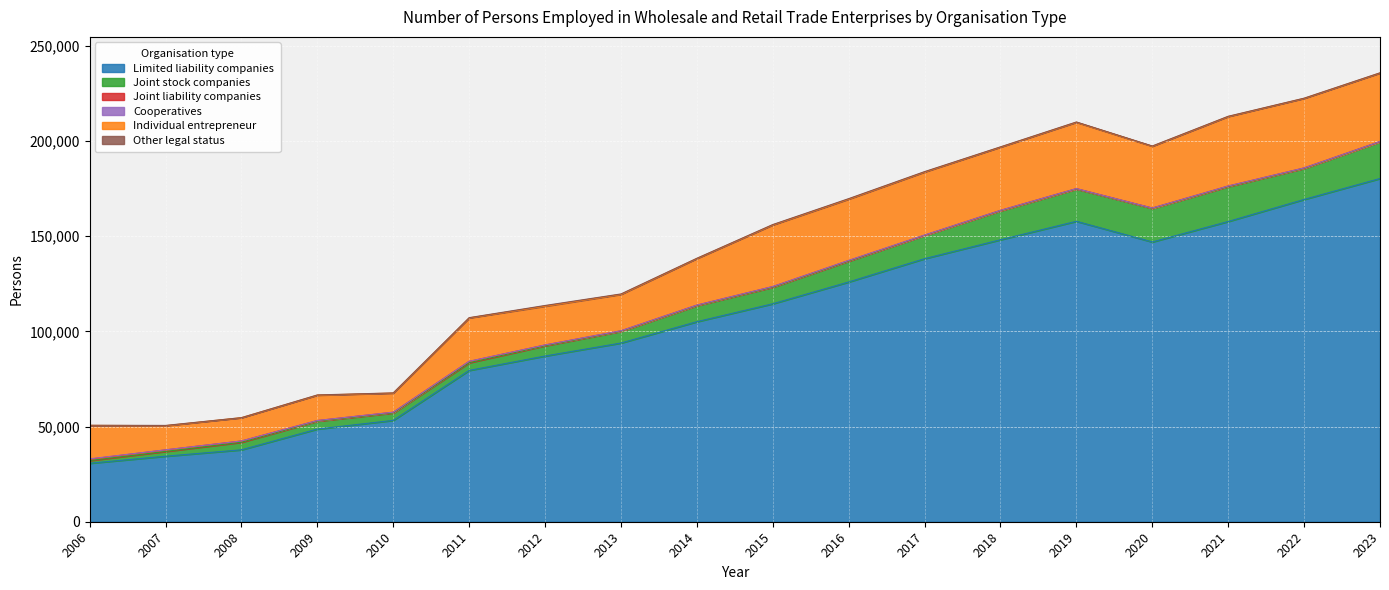

At which category does Other legal status reach its first local peak?

2007